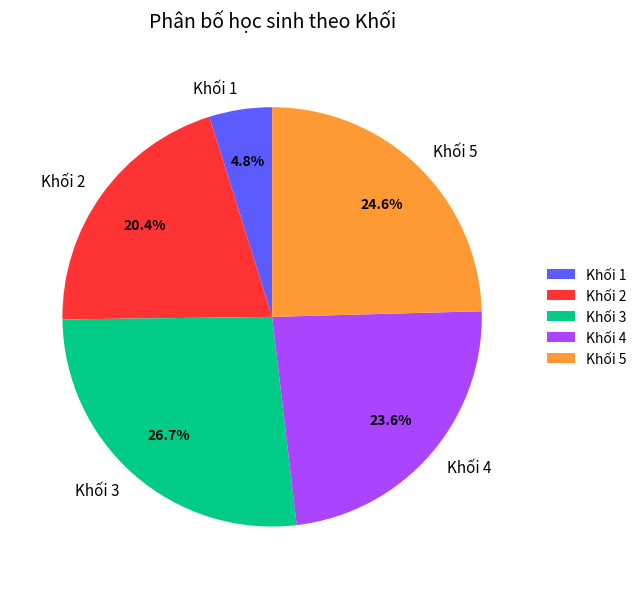

How many slices are in this pie chart?

5